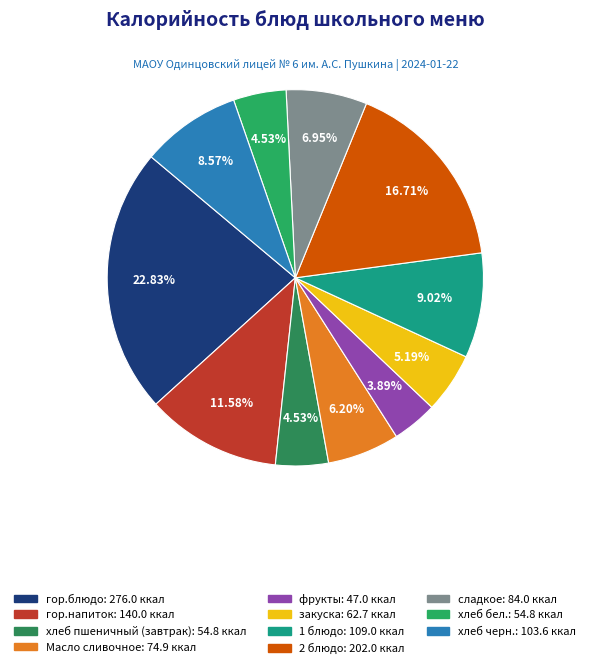

True or false: закуска accounts for 11% of the total.

False